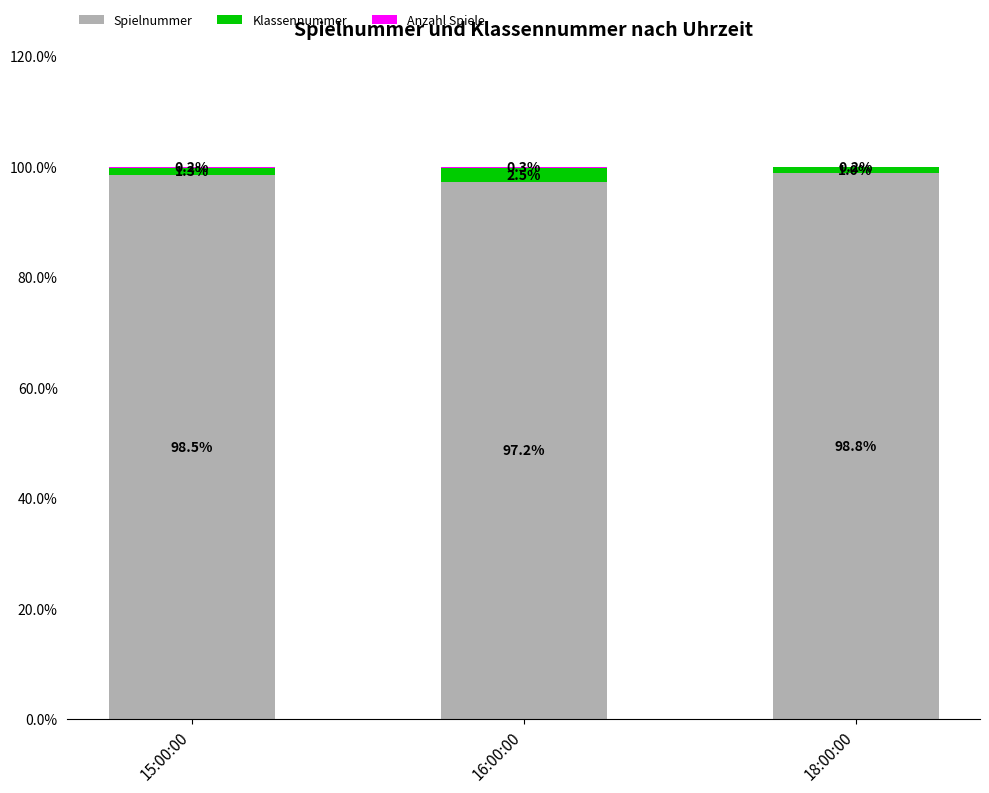

At which label does Spielnummer first exceed 98?

15:00:00